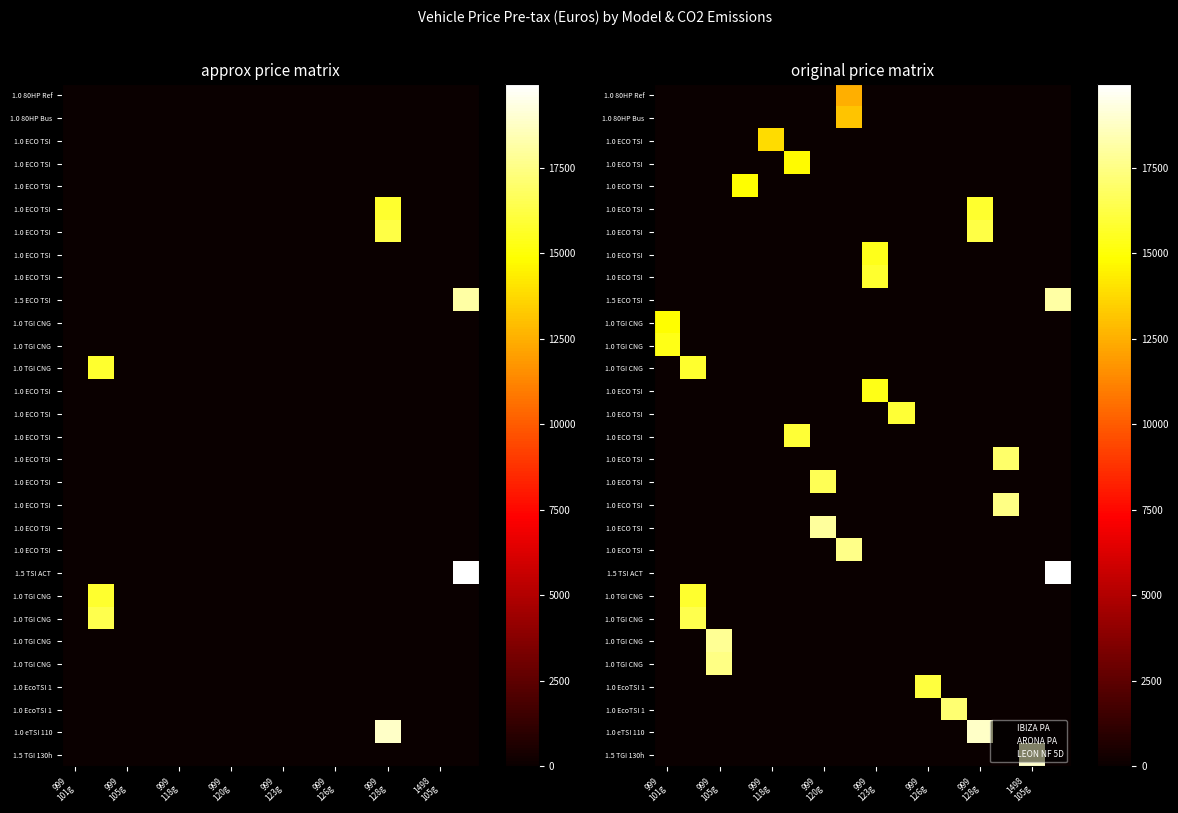

What is the greatest value displayed?

19946.0